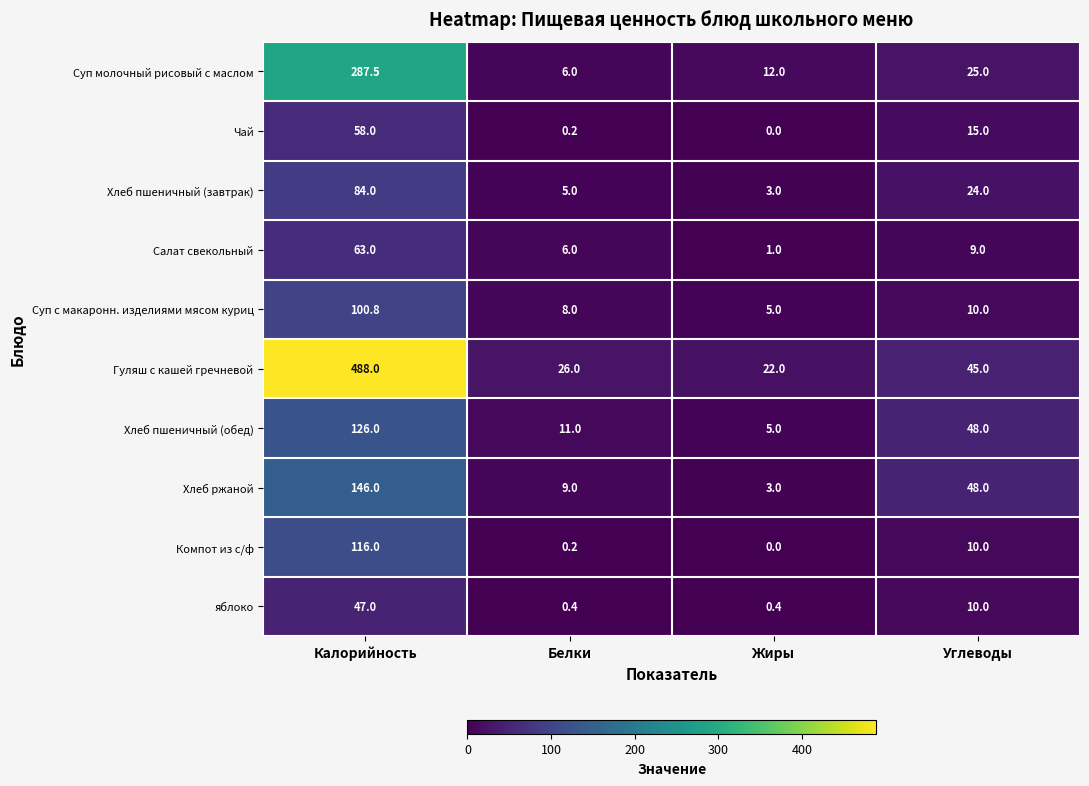

Which series has the widest spread of values?

Гуляш с кашей гречневой